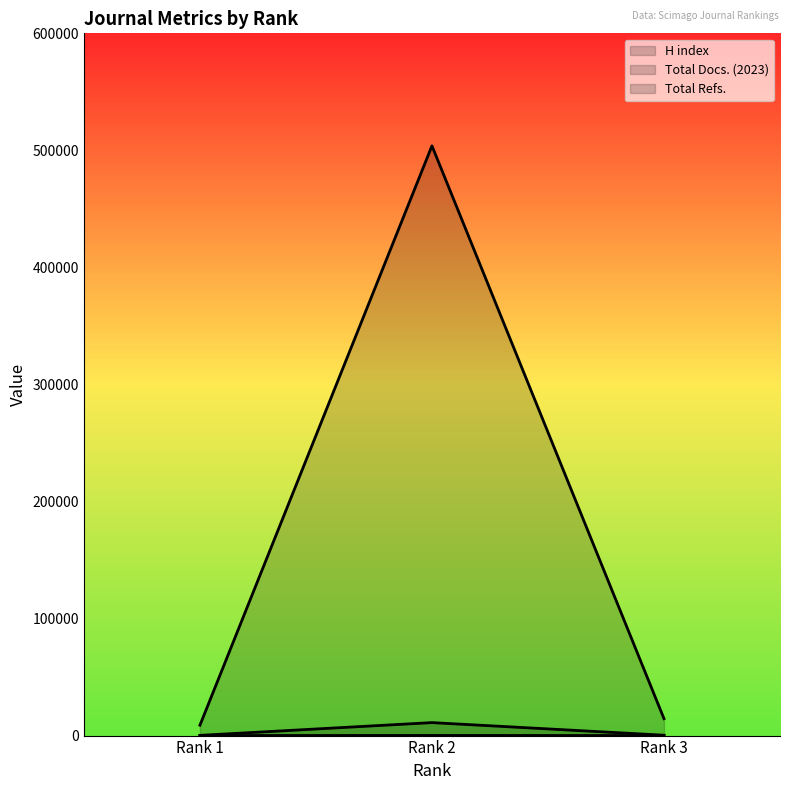

At Rank 2, list the series in order from largest to smallest.

Total Refs., Total Docs. (2023), H index